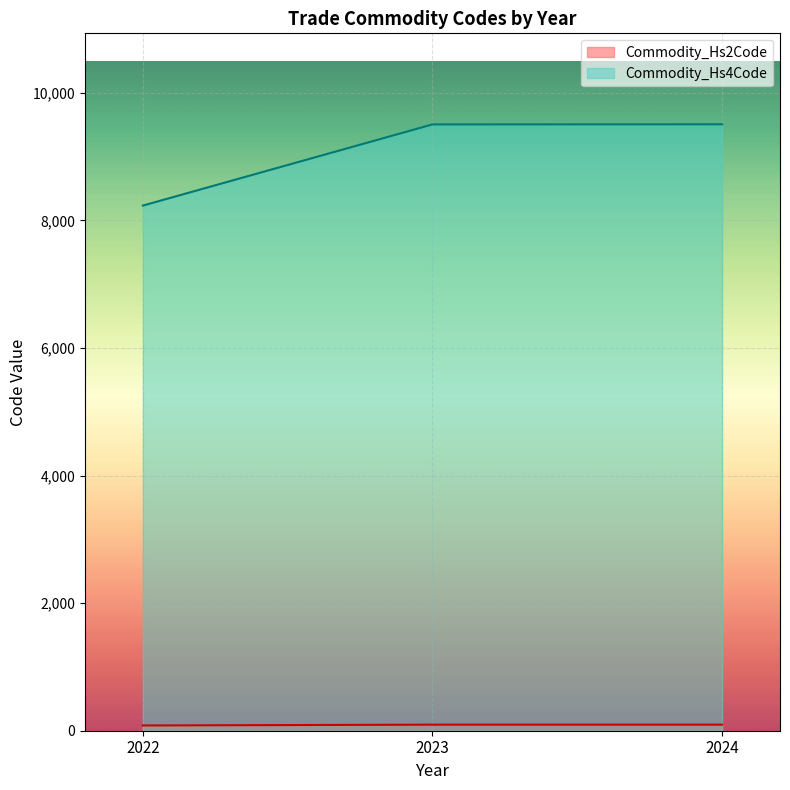

At 2023, list the series in order from smallest to largest.

Commodity_Hs2Code, Commodity_Hs4Code